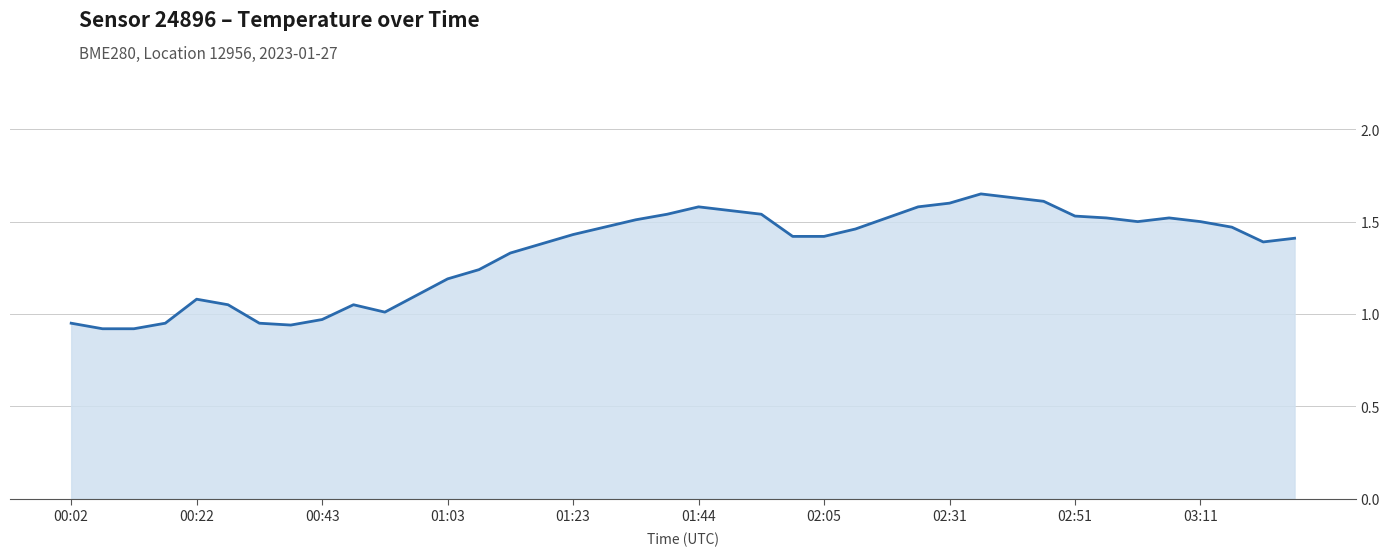

What is the maximum value shown in the chart?

1.6